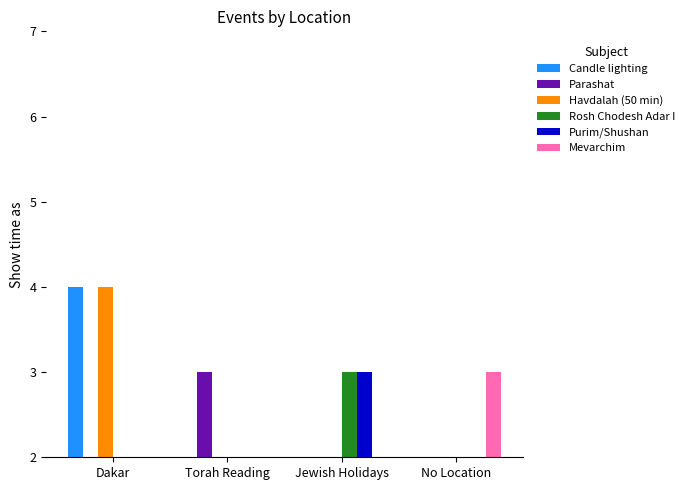

At which category is the sum across all series the highest?

Dakar